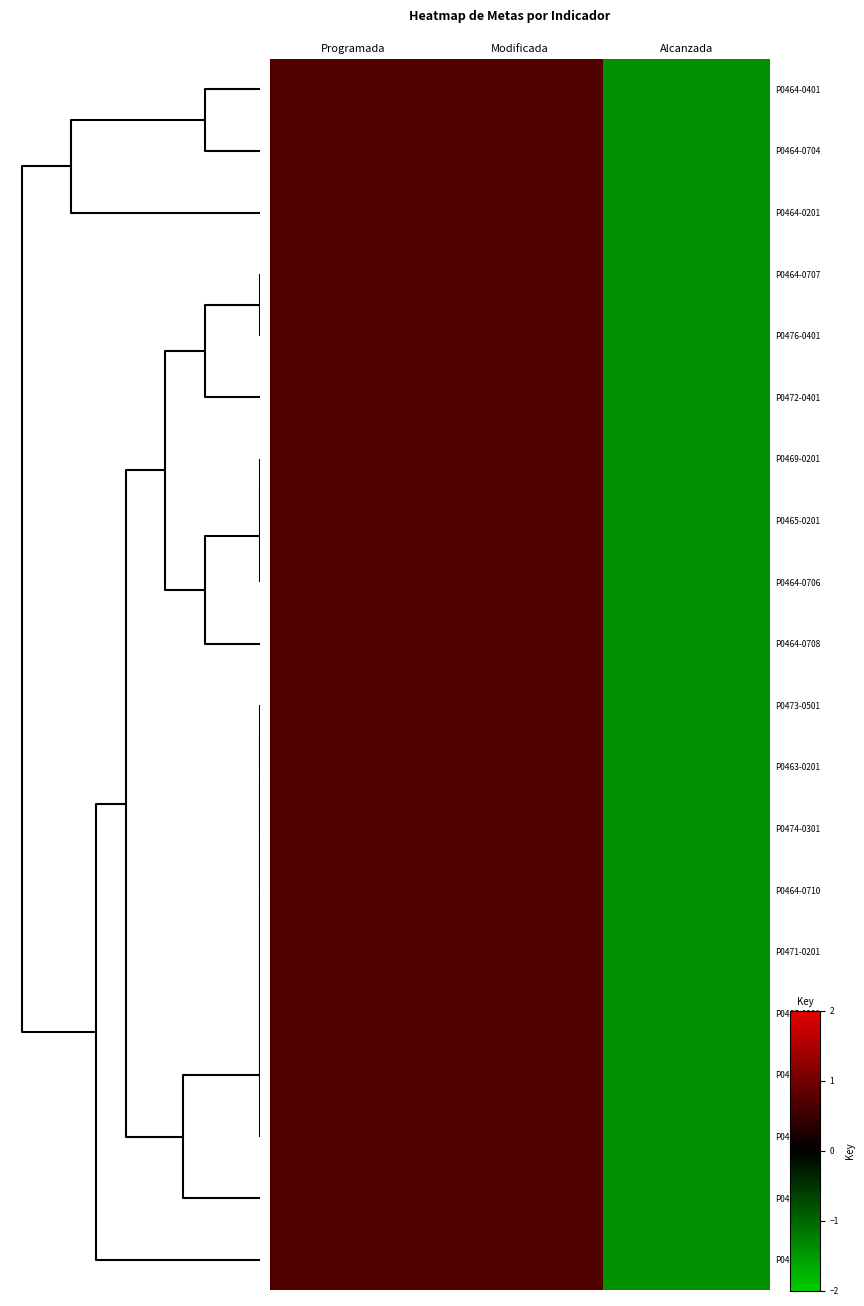

What is the minimum value shown in the chart?

-1.4